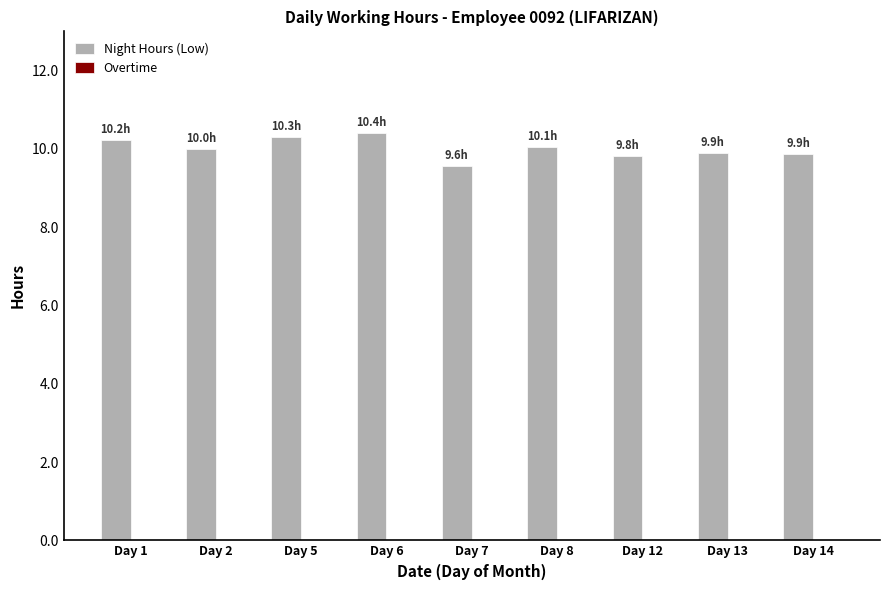

What is the value of the 5th bar from the left?

9.6